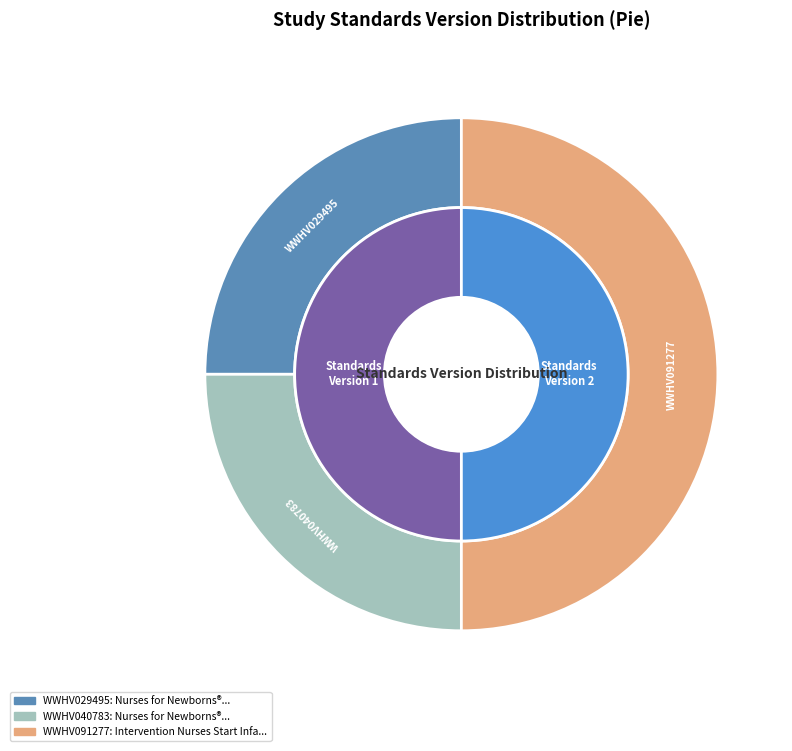

What portion of the pie excludes WWHV091277?

50.0%